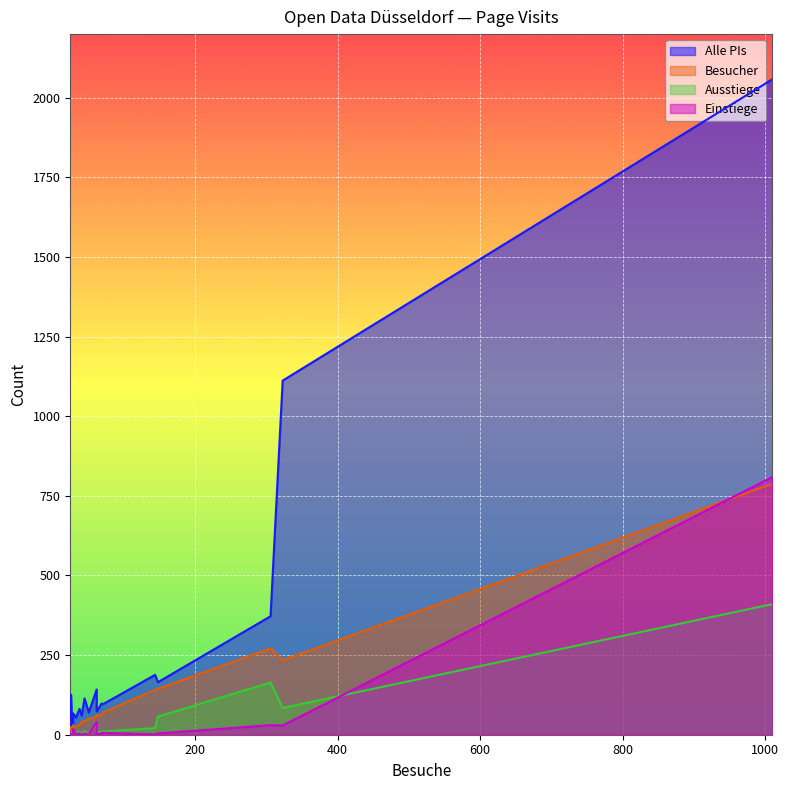

How many intersections are there between Ausstiege and Einstiege?

5